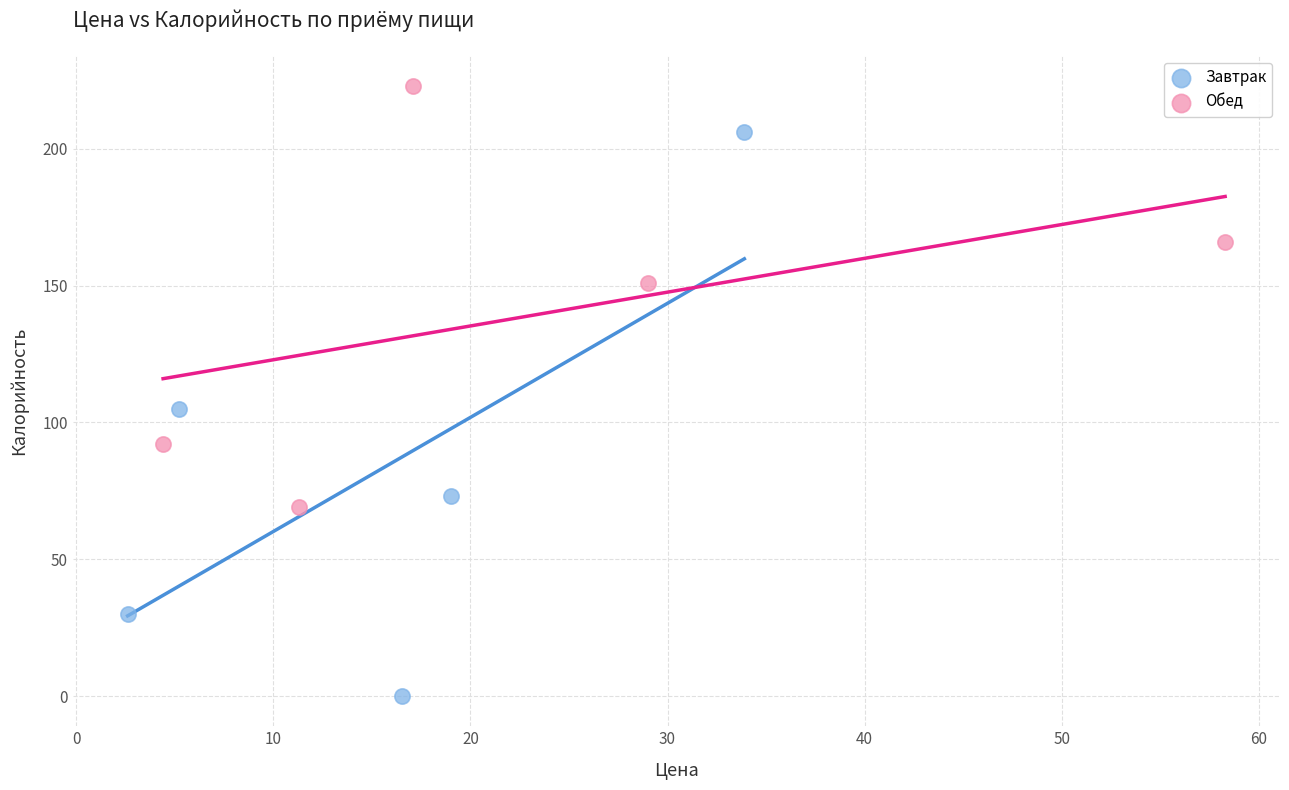

Which series contains the lowest Y value?

Завтрак